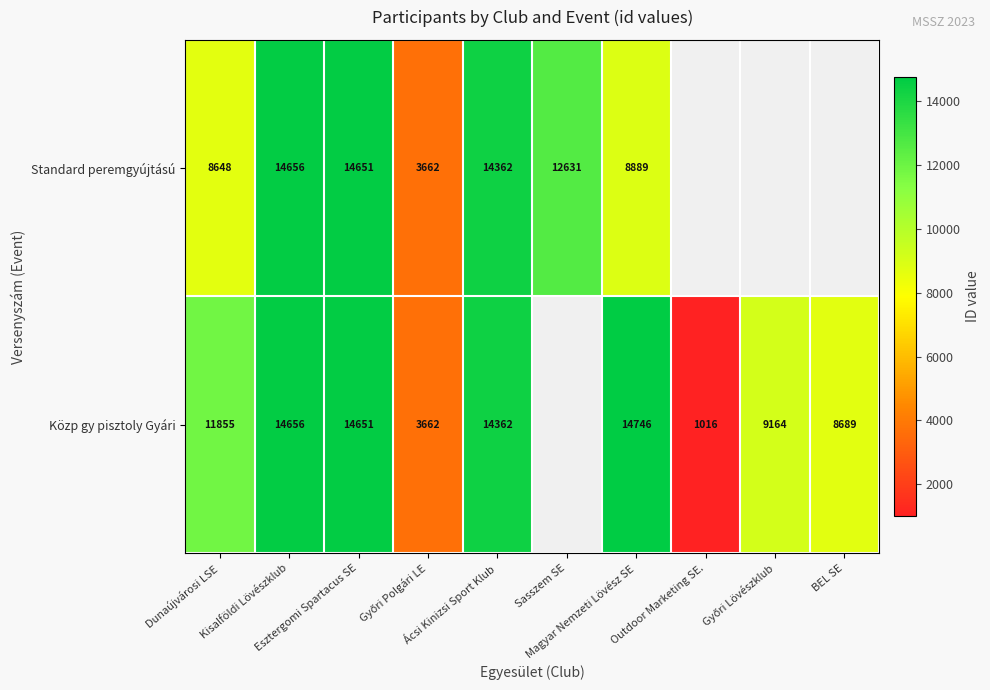

Read the Standard peremgyújtású value at Győri Polgári LE.

3662.0